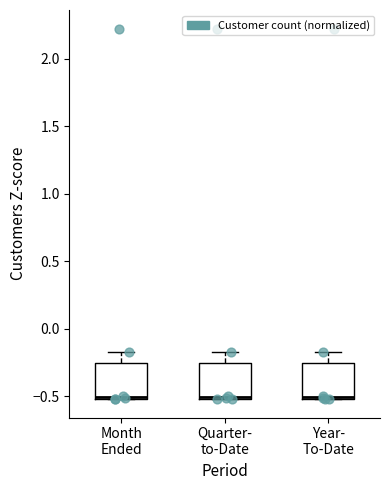

Reading left to right, transcribe this box plot: for each box, give where its median line is, the range the box spans, and where its two whiskers end, as read against the y-axis. The values are not printed on the chart, so give them approximately, as read against the axis.

Month Ended: median -0.50 (drawn on the box's lower edge), box -0.50 to -0.25, whiskers -0.50 to -0.15
Quarter- to-Date: median -0.50 (drawn on the box's lower edge), box -0.50 to -0.25, whiskers -0.50 to -0.15
Year- To-Date: median -0.50 (drawn on the box's lower edge), box -0.50 to -0.25, whiskers -0.50 to -0.15